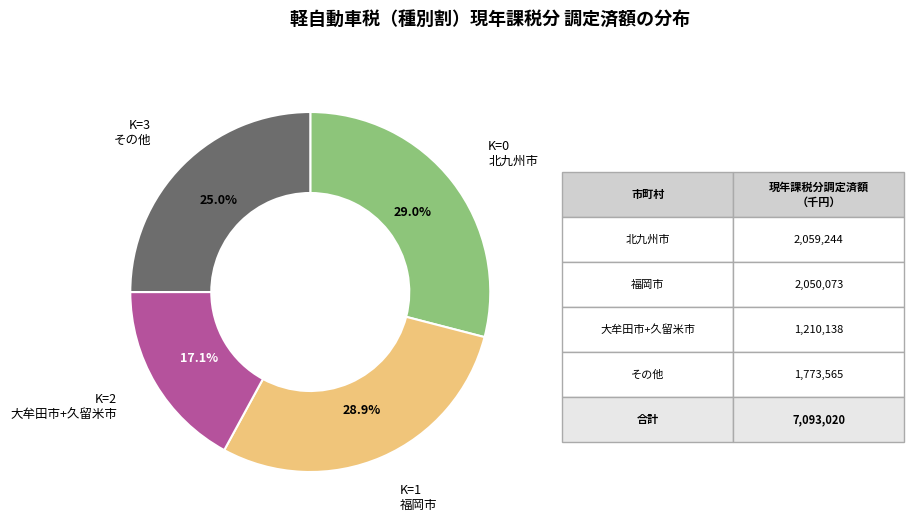

Is there a majority slice in this chart?

No